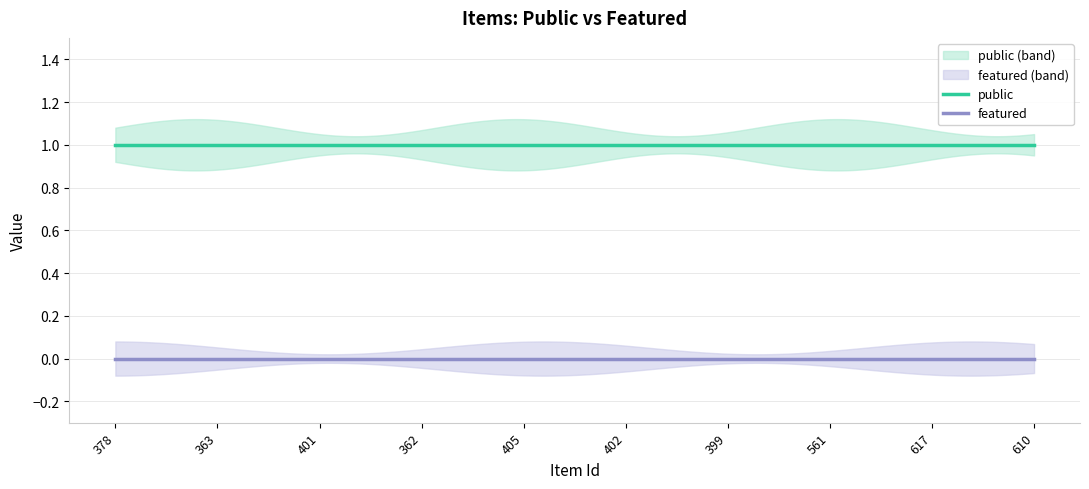

At which category does the chart reach its peak across all series?

378